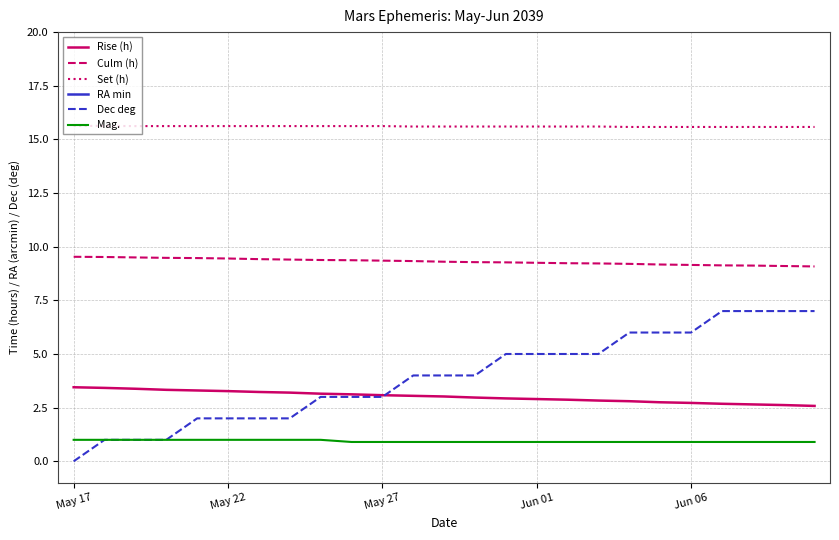

Read the Rise (h) value at 21.

2.7